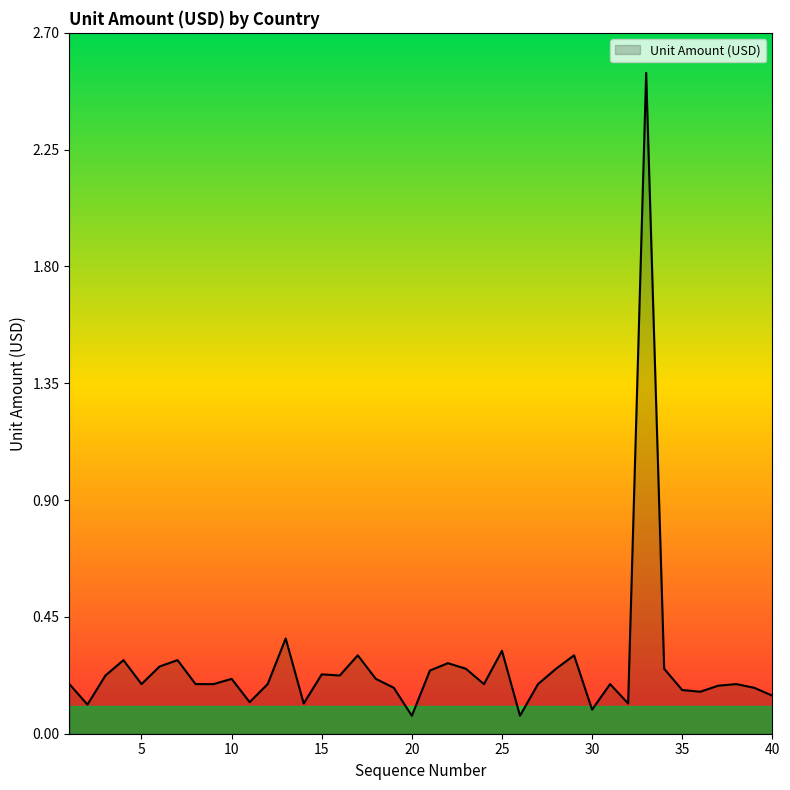

Rank the categories by value from highest to lowest.

33, 13, 25, 17, 29, 4, 7, 22, 6, 23, 28, 34, 21, 15, 3, 16, 10, 18, 1, 5, 8, 9, 12, 24, 27, 31, 38, 37, 19, 39, 35, 36, 40, 11, 14, 32, 2, 30, 26, 20